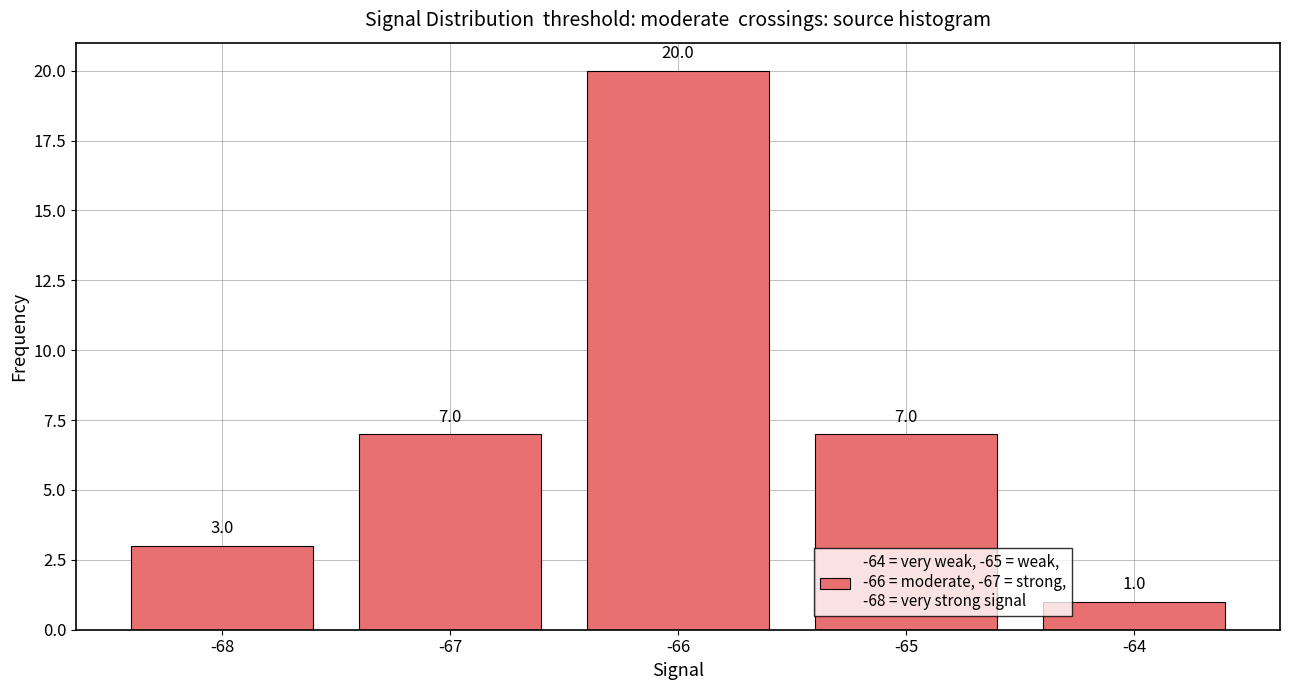

Which label corresponds to the largest value in the chart?

-66